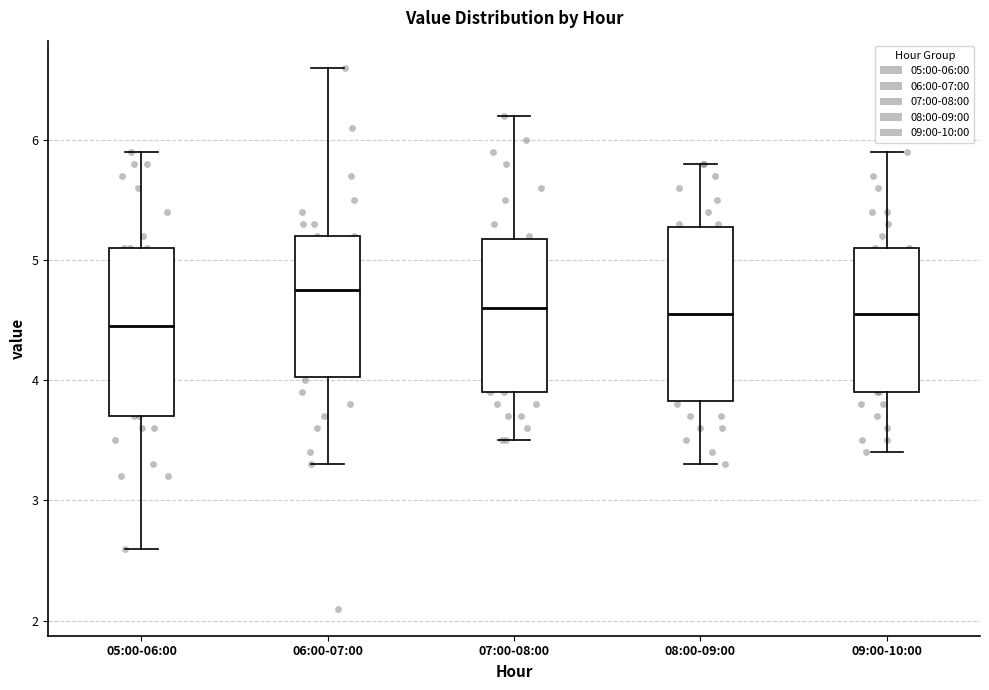

Reading left to right, transcribe this box plot: for each box, give where its median line is, the range the box spans, and where its two whiskers end, as read against the y-axis. The values are not printed on the chart, so give them approximately, as read against the axis.

05:00-06:00: median 4.5, box 3.7 to 5.1, whiskers 2.6 to 5.9
06:00-07:00: median 4.8, box 4.0 to 5.2, whiskers 3.3 to 6.6
07:00-08:00: median 4.6, box 3.9 to 5.2, whiskers 3.5 to 6.2
08:00-09:00: median 4.6, box 3.8 to 5.3, whiskers 3.3 to 5.8
09:00-10:00: median 4.6, box 3.9 to 5.1, whiskers 3.4 to 5.9